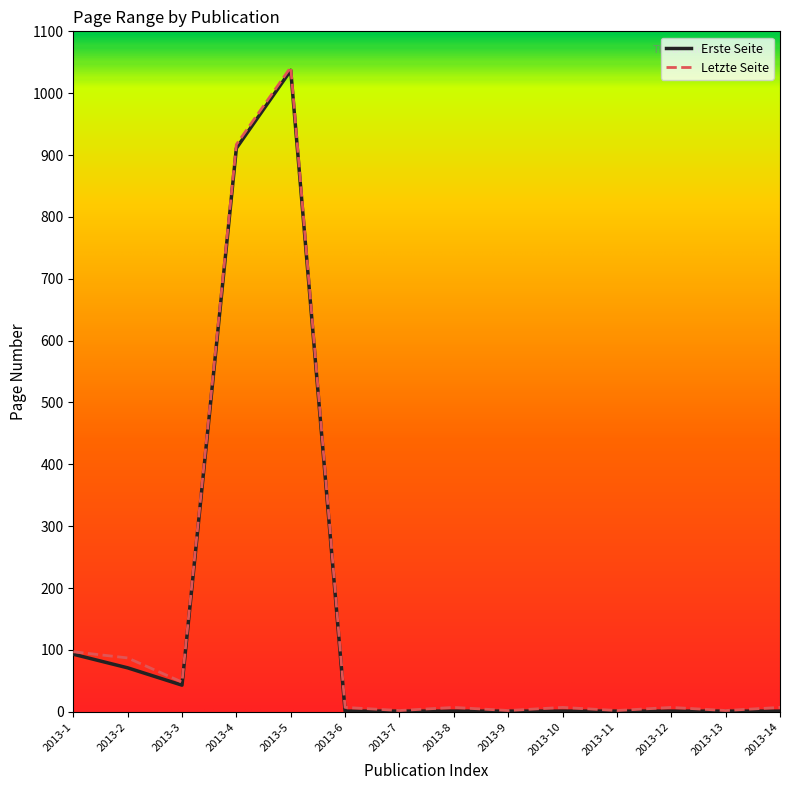

The Letzte Seite series shows 7 at 2013-14. True or false?

True